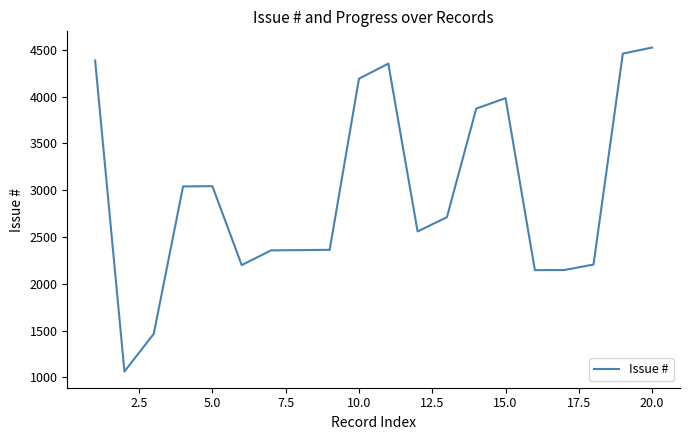

What is the minimum value shown in the chart?

1063